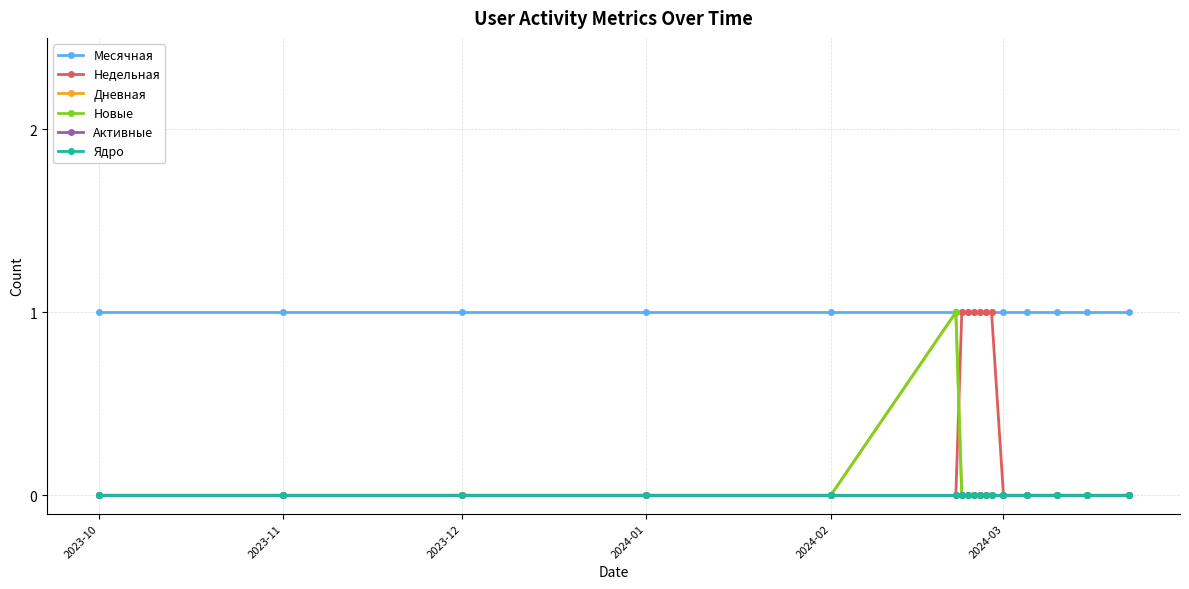

Is this an area chart (filled region under the line)?

No